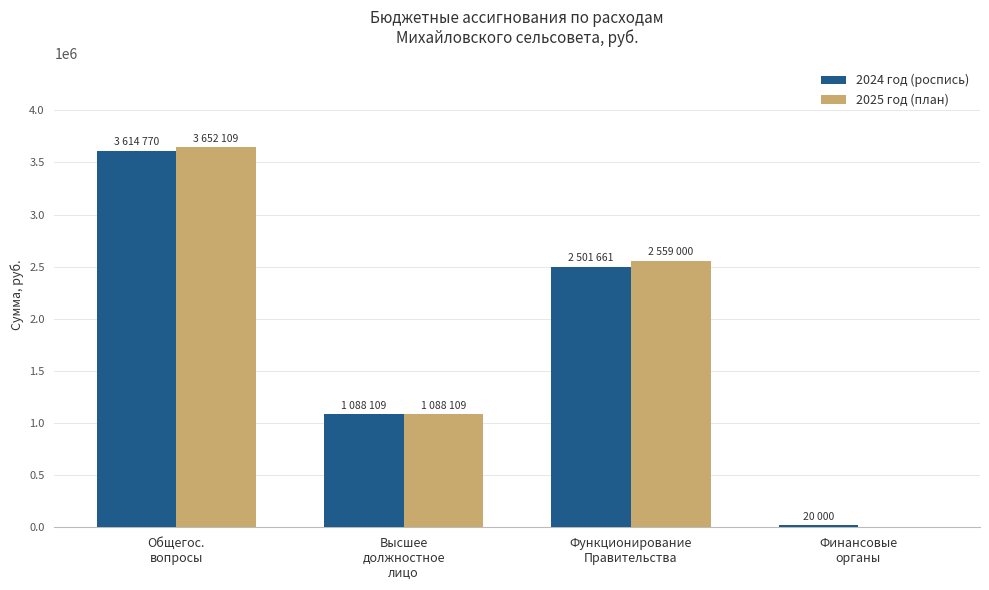

Is it true that 2024 год (роспись) equals 20000 at Финансовые
органы?

True